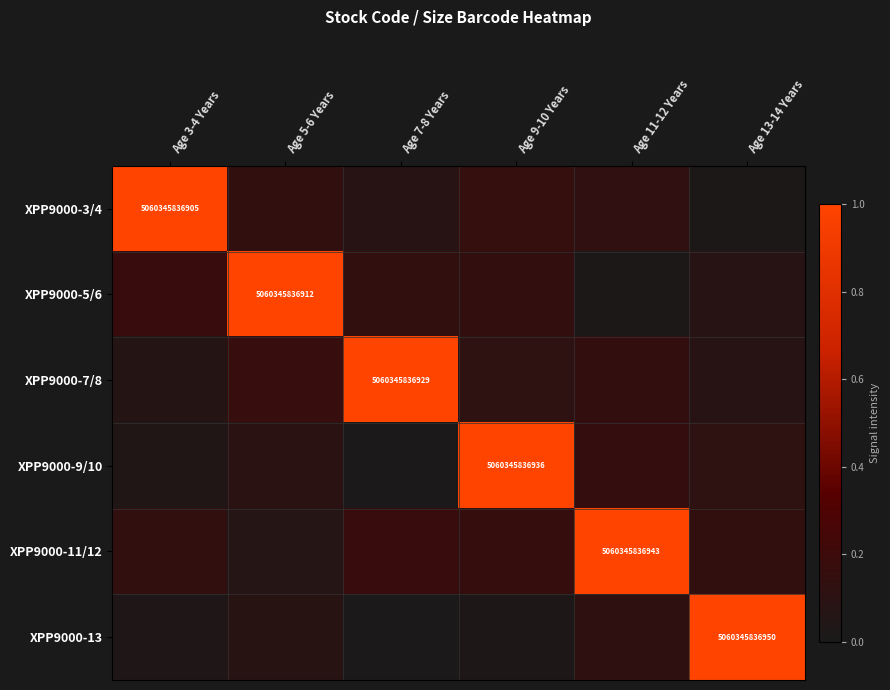

At how many categories does at least one series exceed 0?

6